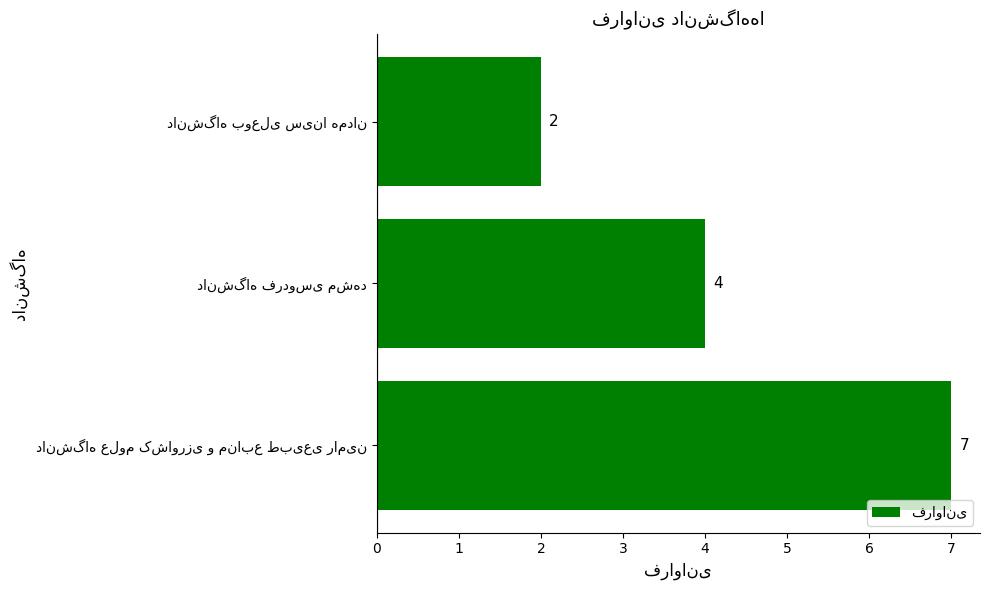

What is the maximum value shown in the chart?

7